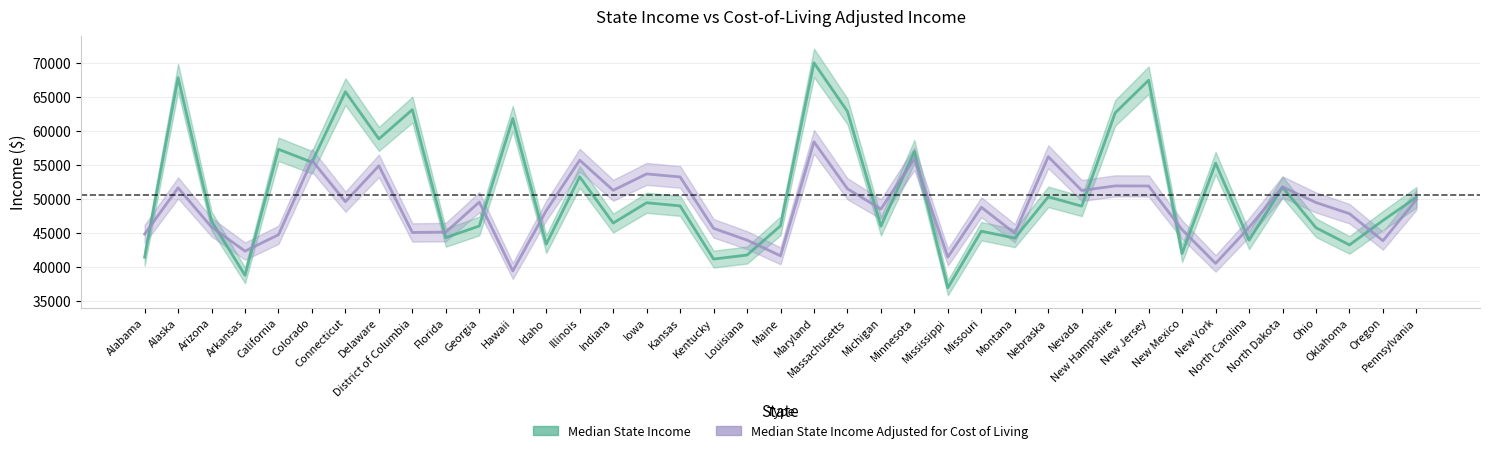

What is the average value of the Median State Income Adjusted for Cost of Living series?

48639.7